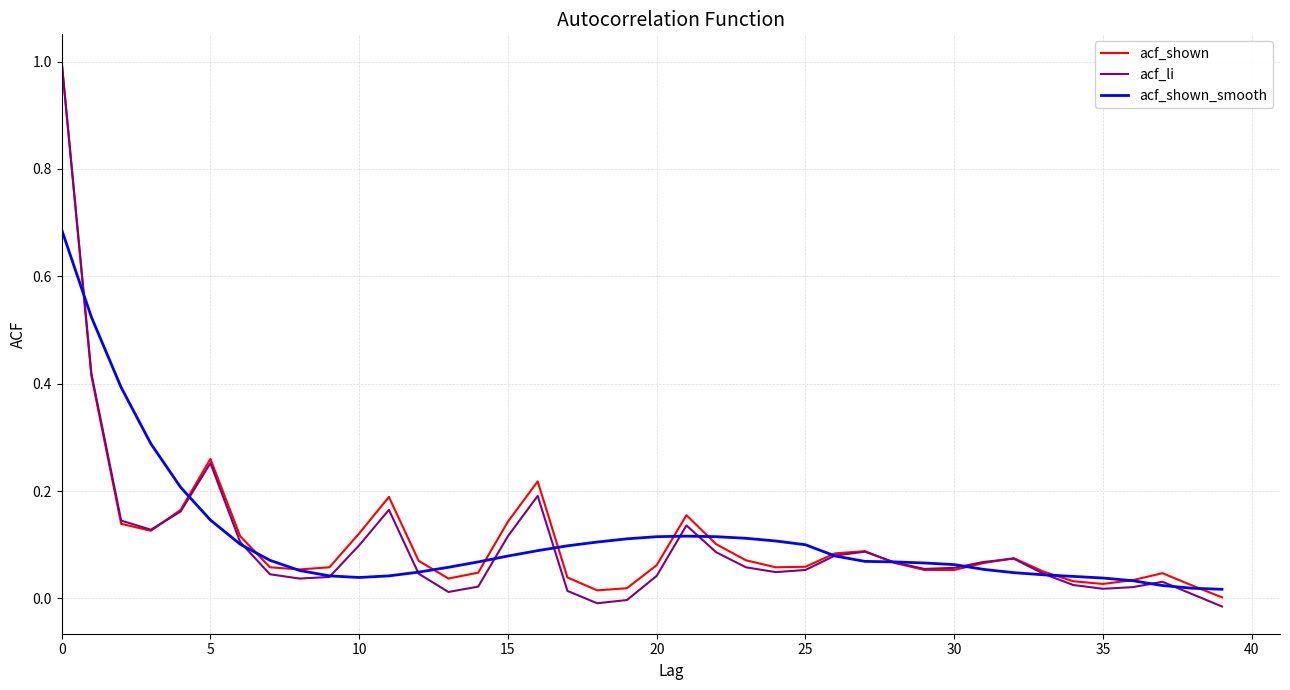

Which series has the widest spread of values?

acf_li